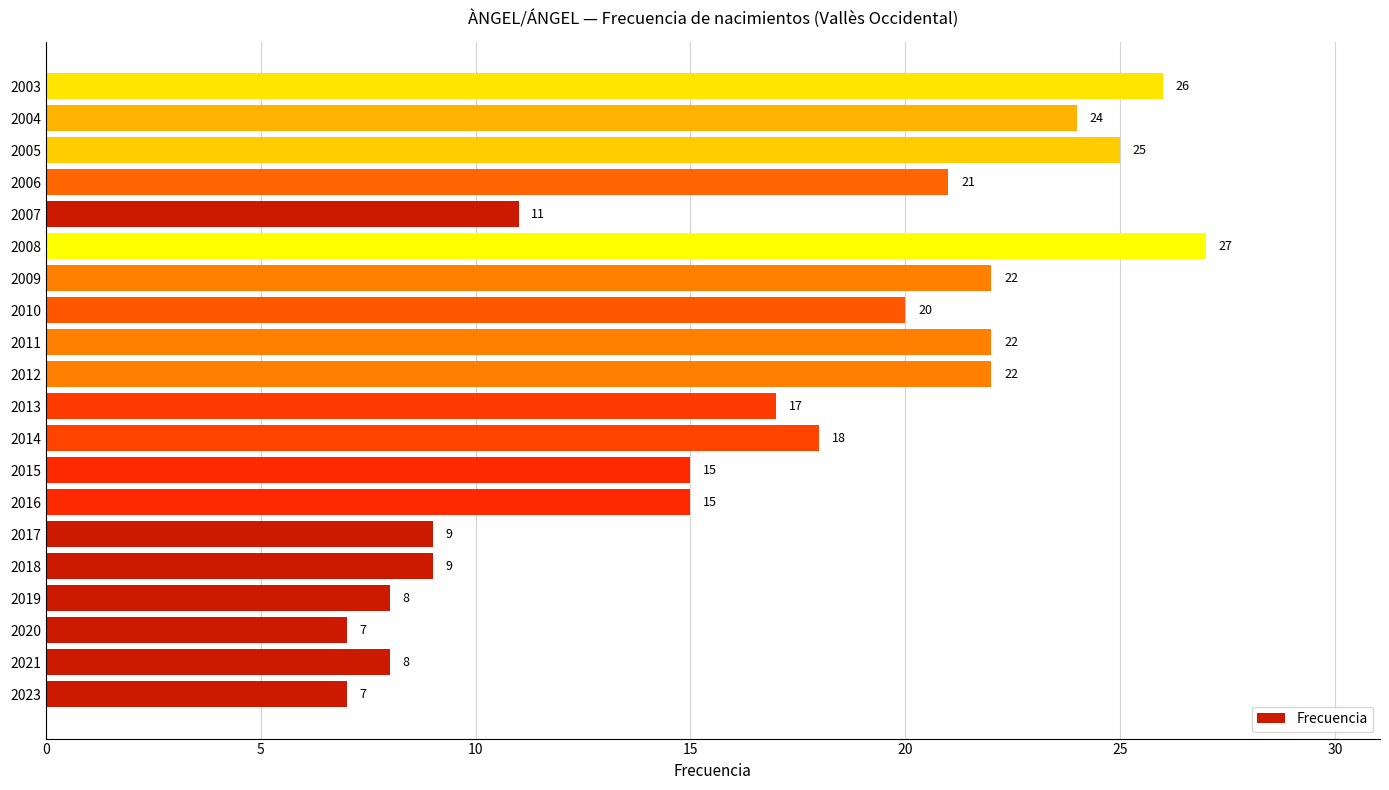

What is the difference between the second highest and minimum values?

19